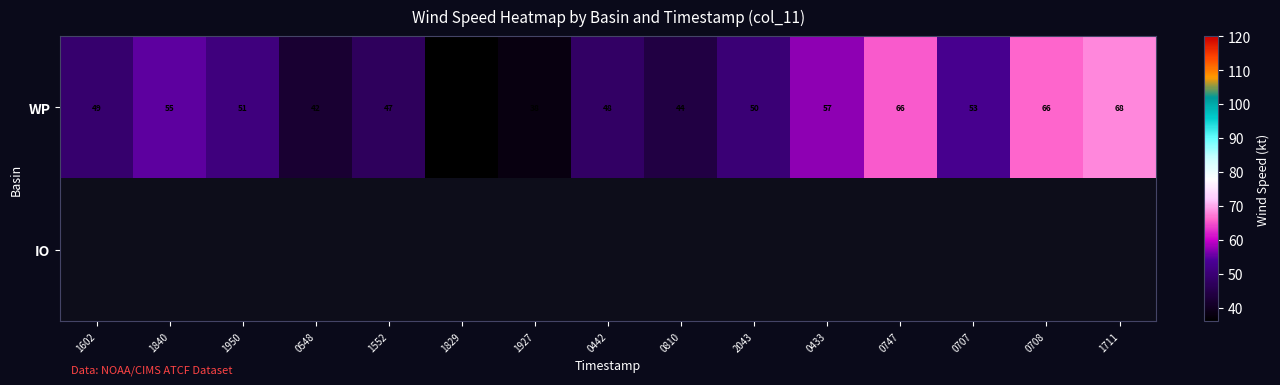

The value of WP at 0707 is 24. True or false?

False